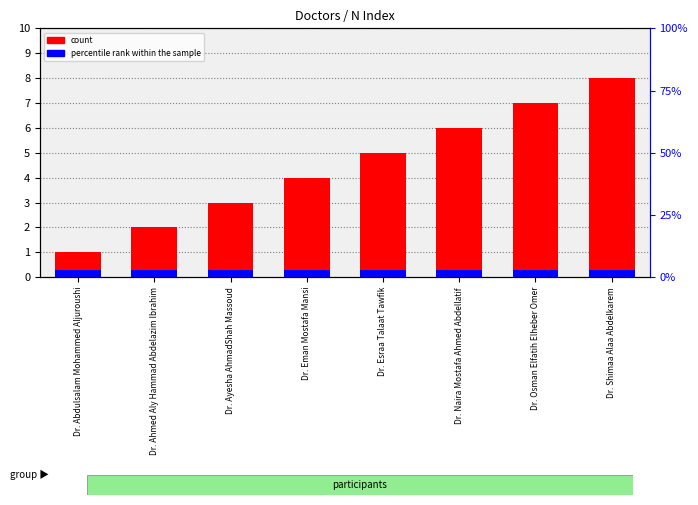

Reading left to right, what are all the values shown in this chart?

count: 1.0	2.0	3.0	4.0	5.0	6.0	7.0	8.0
percentile rank within the sample: 0.3	0.3	0.3	0.3	0.3	0.3	0.3	0.3